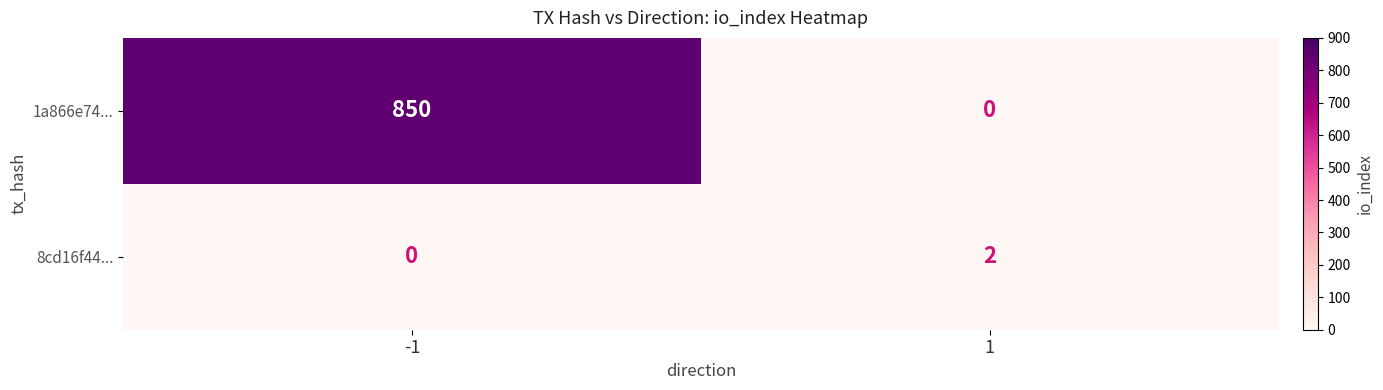

Which series has the largest total across all categories?

1a866e74...